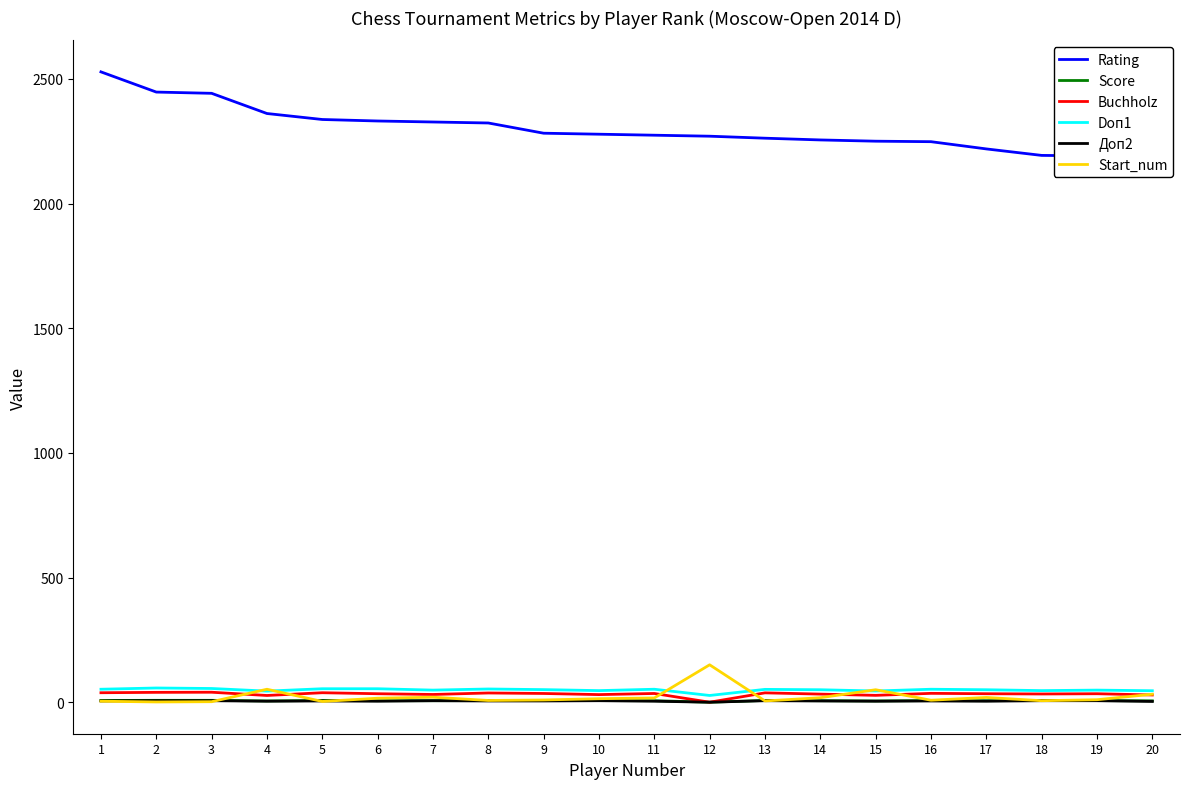

List the series in order of their peak value, lowest first.

Доп2, Score, Buchholz, Doп1, Start_num, Rating